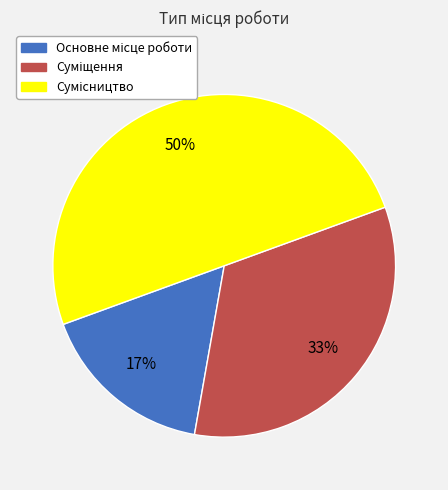

To the nearest percent, what is the average slice percentage?

33%